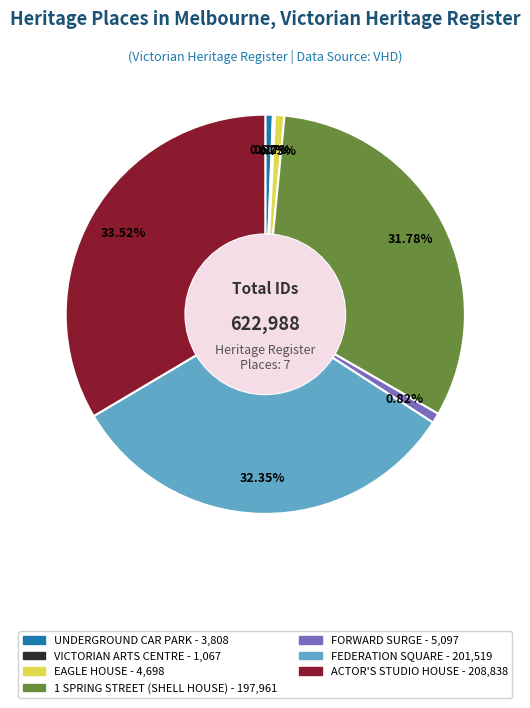

Which category has the biggest portion of the pie?

ACTOR'S STUDIO HOUSE